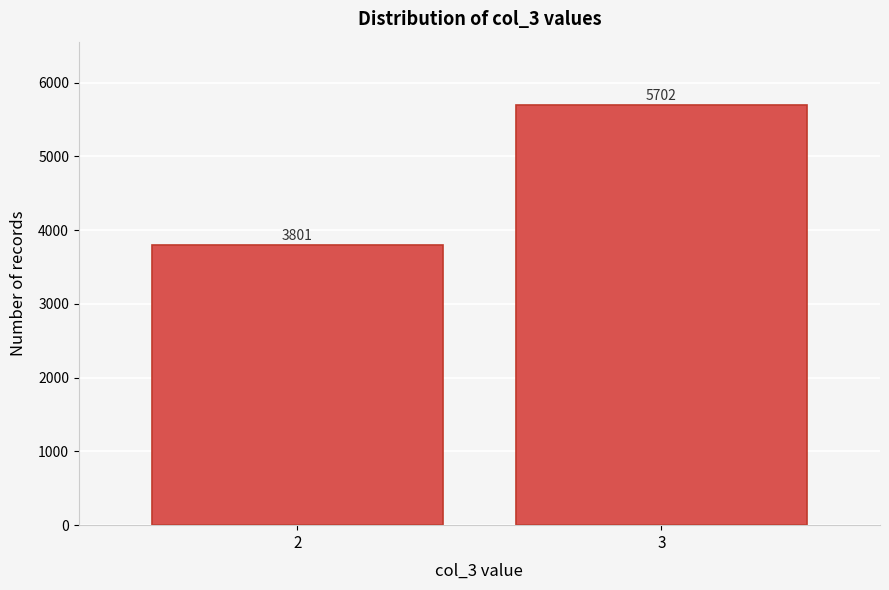

Reading left to right, extract all data points from this chart.

2=3801	3=5702